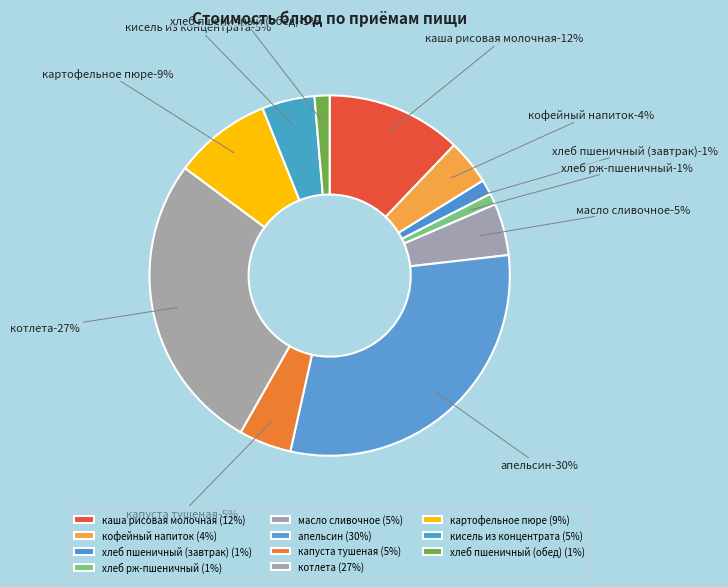

Is there any slice that represents more than half of the pie?

No